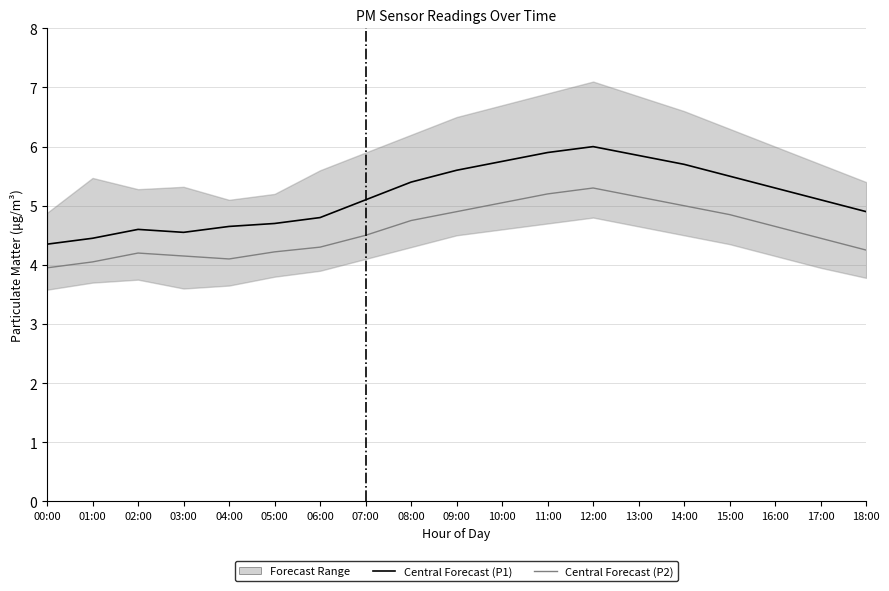

What is the average value of the P1 (Central) series?

5.2